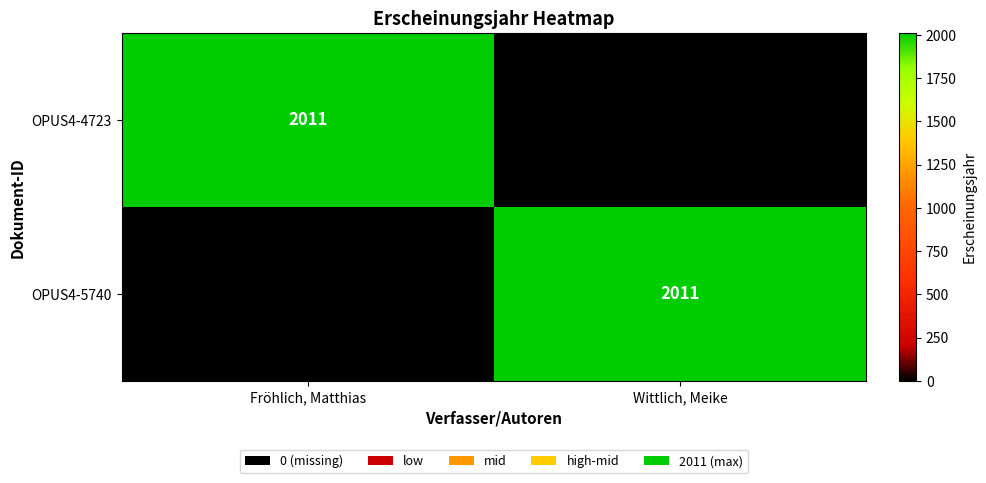

Is it true that OPUS4-4723 equals 2011 at Fröhlich, Matthias?

True